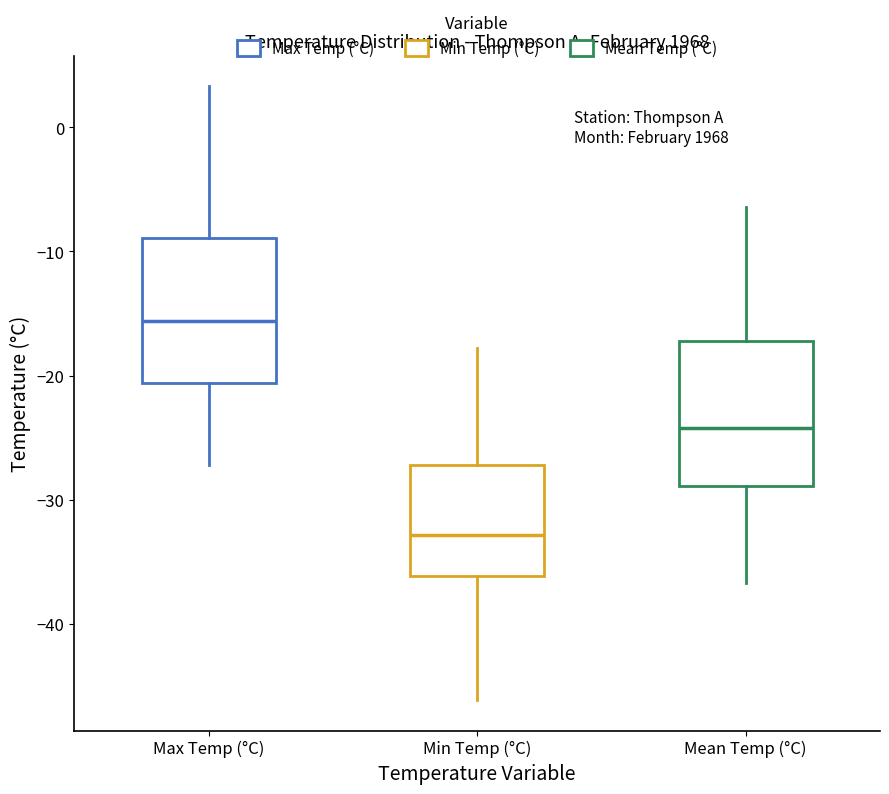

Which box's median line is the highest?

Max Temp (°C)